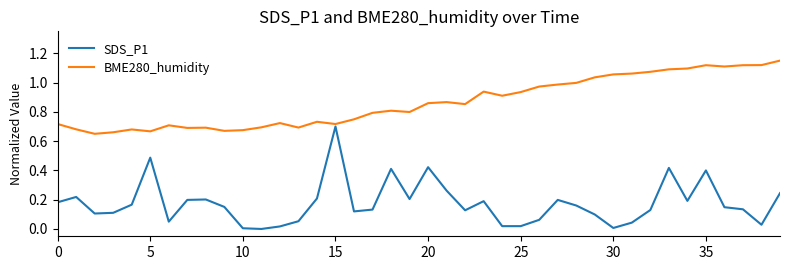

Which series has the largest total across all categories?

BME280_humidity